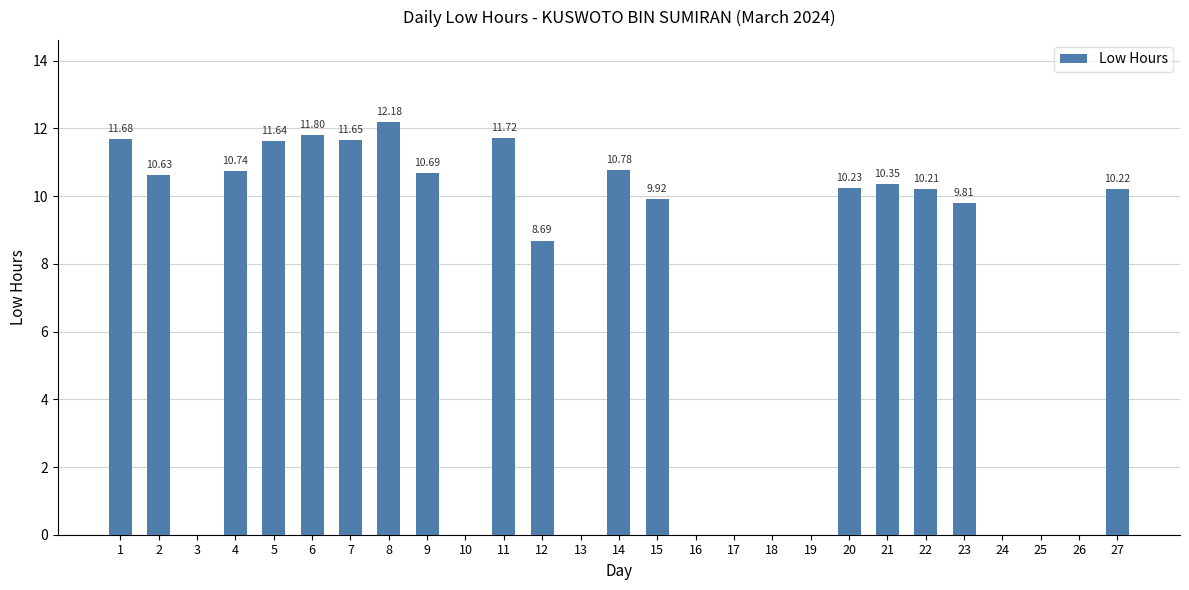

Where is the data nearest to the value 6?

12